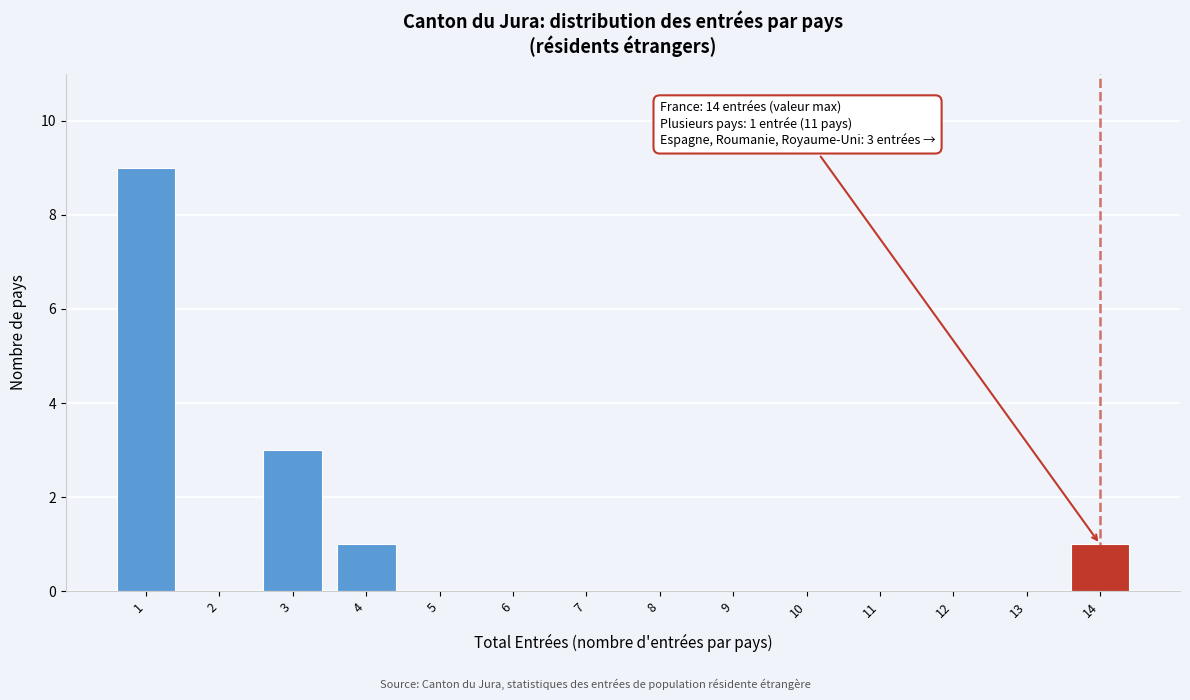

Which range on the x-axis has the tallest bar?

0.5 to 1.5